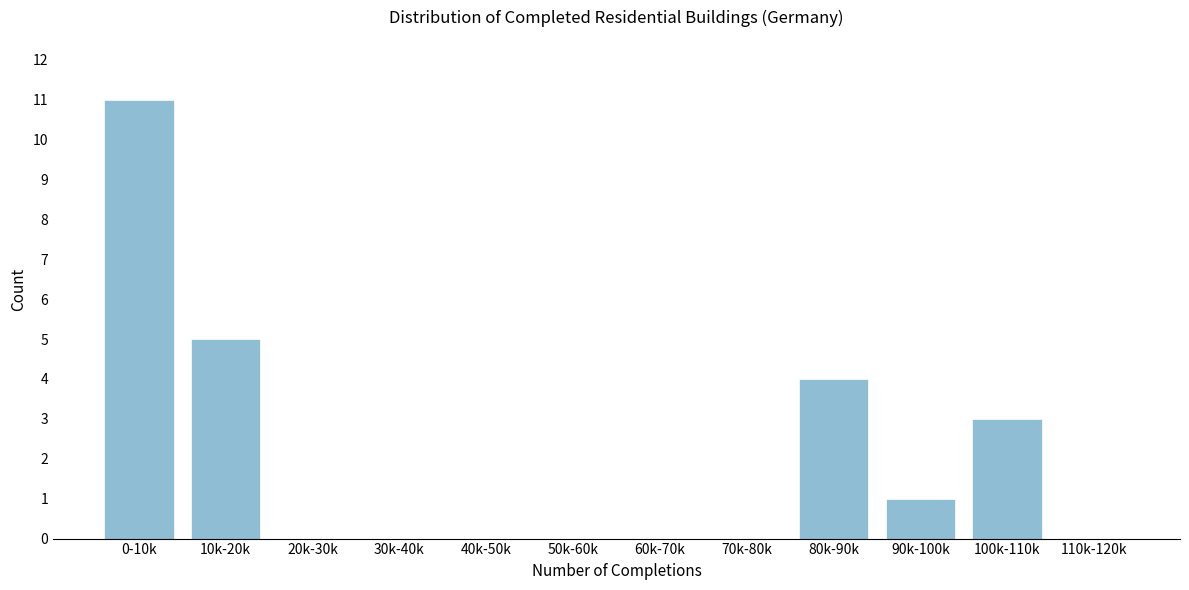

Reading left to right, transcribe all the data shown in this chart.

0-10k=11	10k-20k=5	20k-30k=0	30k-40k=0	40k-50k=0	50k-60k=0	60k-70k=0	70k-80k=0	80k-90k=4	90k-100k=1	100k-110k=3	110k-120k=0